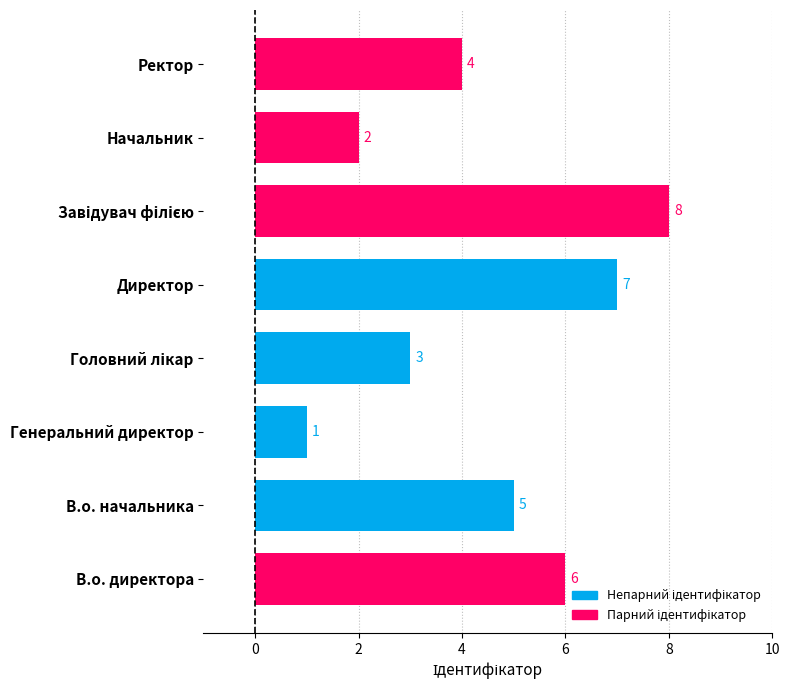

What is the approximate value at В.о. начальника?

5